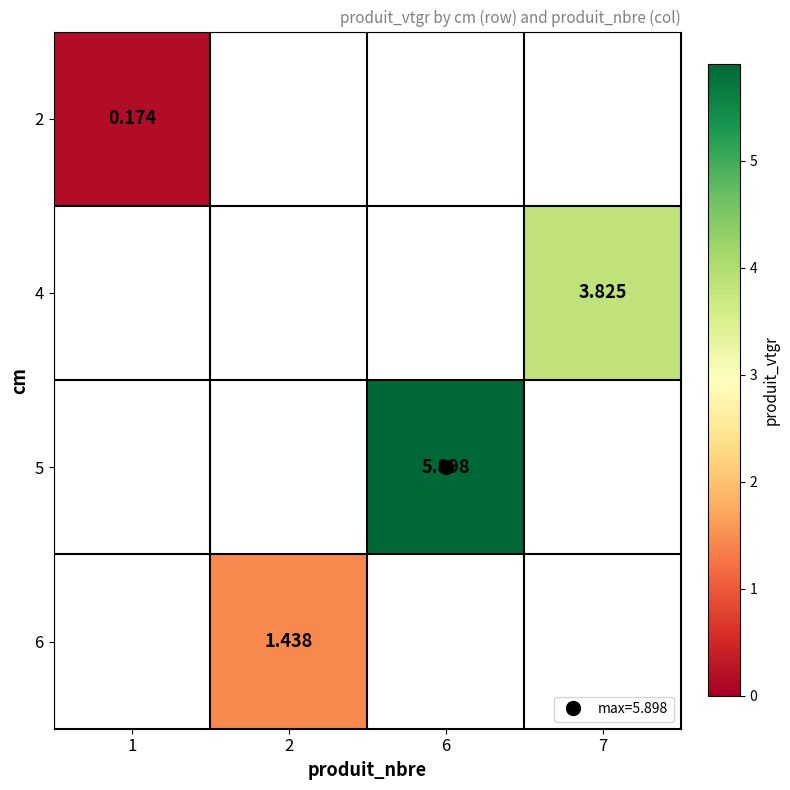

At which label does 4 reach its minimum?

1